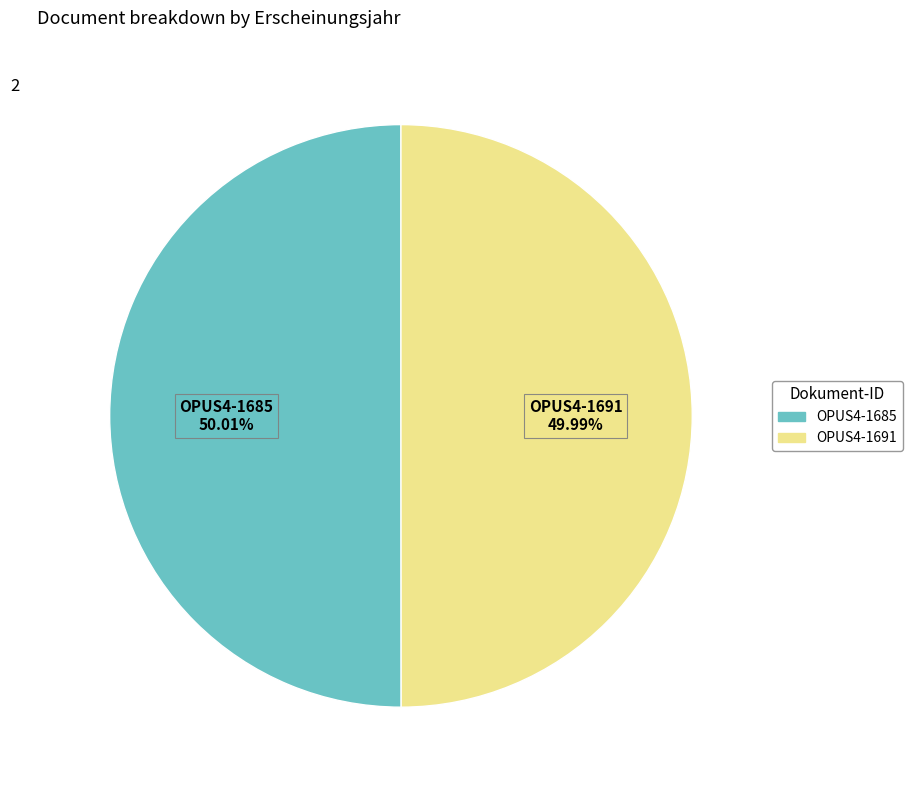

Combined, do OPUS4-1691 and OPUS4-1685 account for over 50%?

Yes